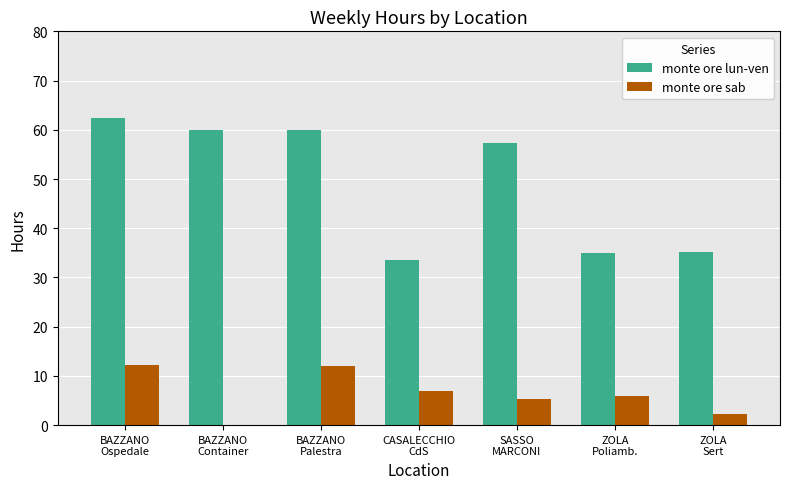

What is the sum of all monte ore sab values?

44.9